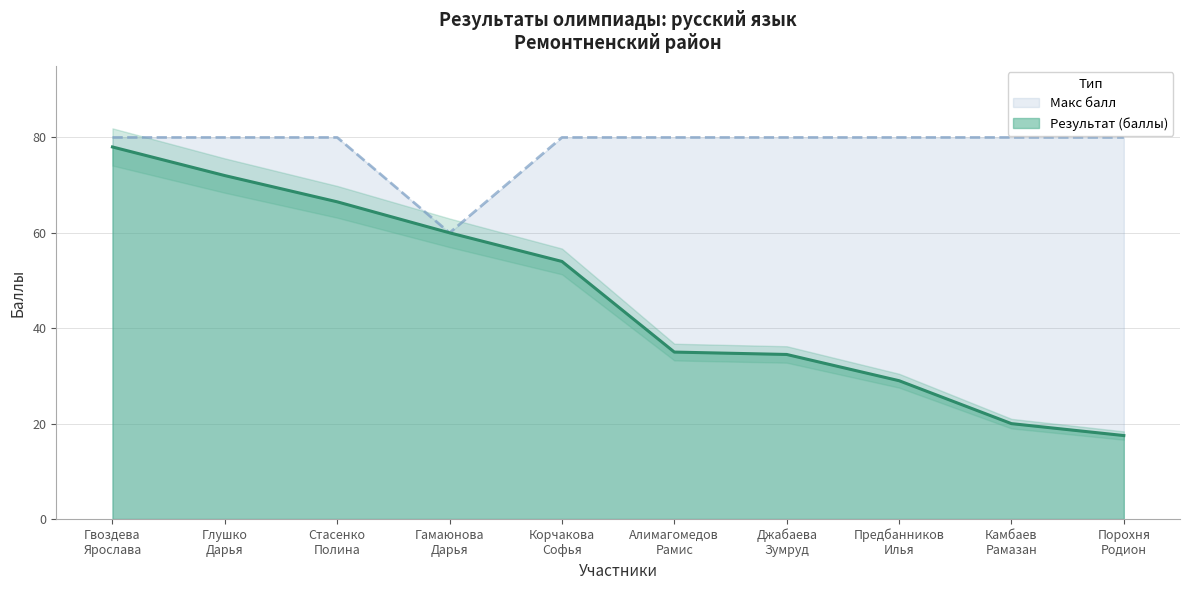

What is the value of the Результат (баллы) point at the 9th from the left?

20.0